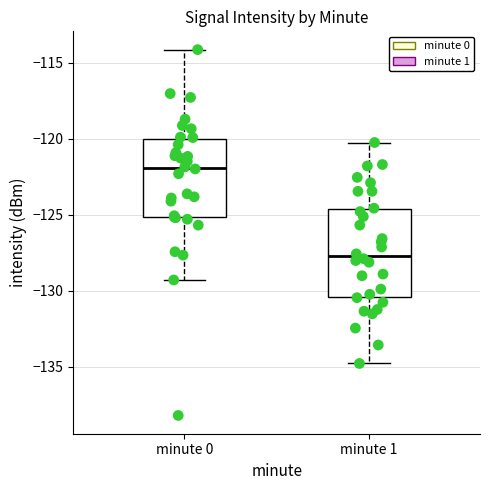

Reading left to right, transcribe this box plot: for each box, give where its median line is, the range the box spans, and where its two whiskers end, as read against the y-axis. The values are not printed on the chart, so give them approximately, as read against the axis.

minute 0: median -122.0, box -125.0 to -120.0, whiskers -129.5 to -114.0
minute 1: median -127.5, box -130.5 to -124.5, whiskers -135.0 to -120.0